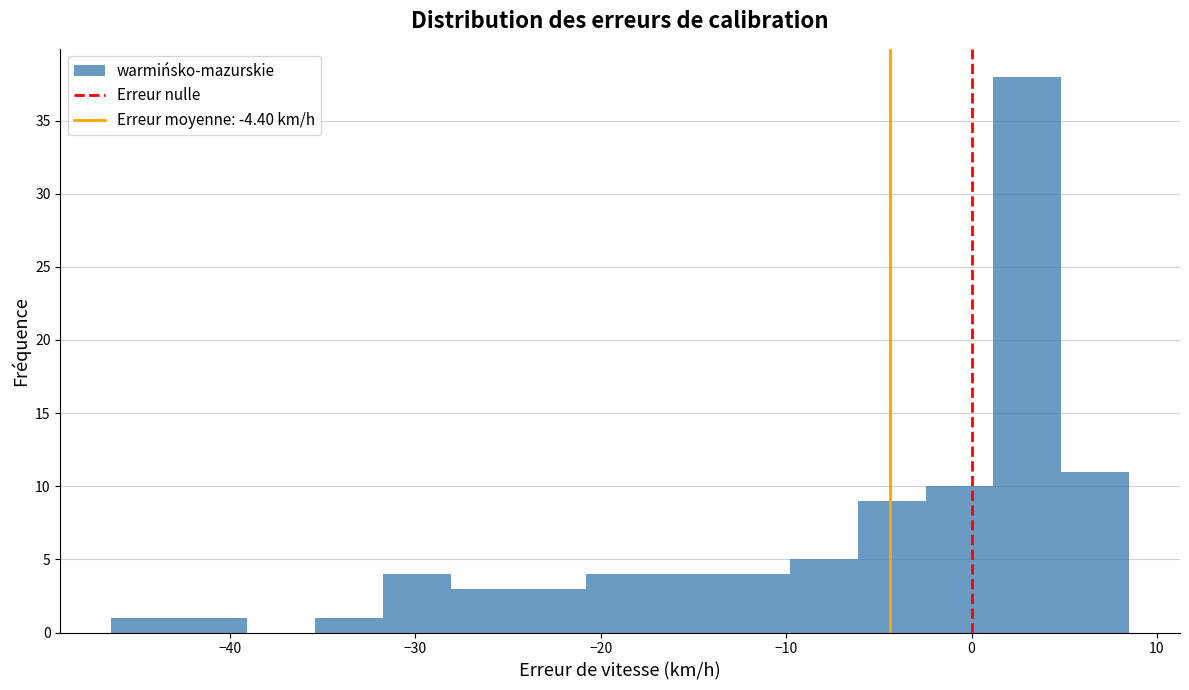

Around what value on the x-axis is the tallest bar? Give the approximate position of its centre, as read against the axis.

3